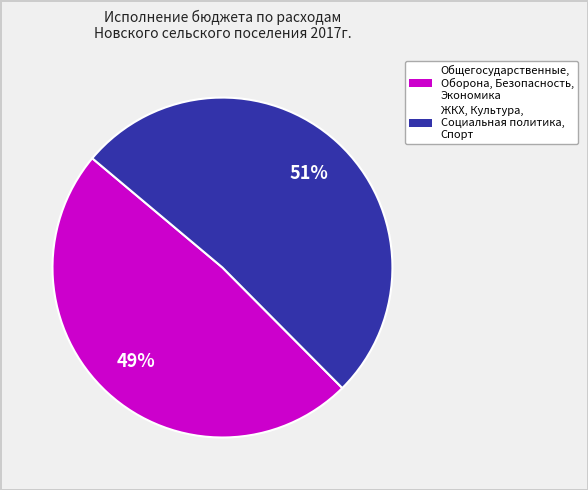

Is there any slice that represents more than half of the pie?

Yes